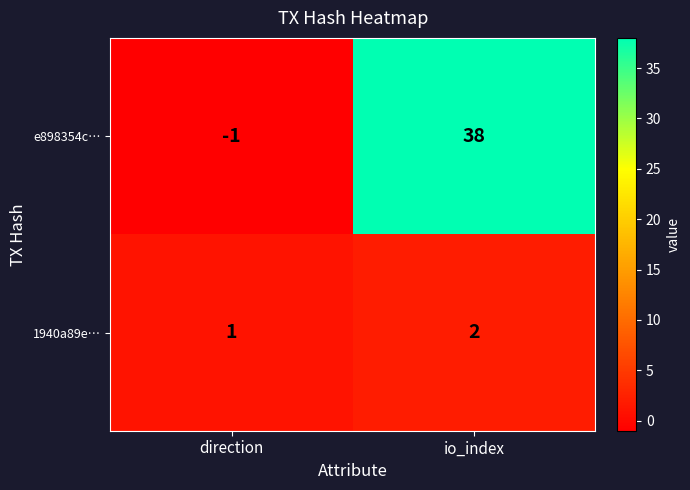

Reading right to left, extract all data points from this chart.

e898354c…: io_index=38	direction=-1
1940a89e…: io_index=2	direction=1